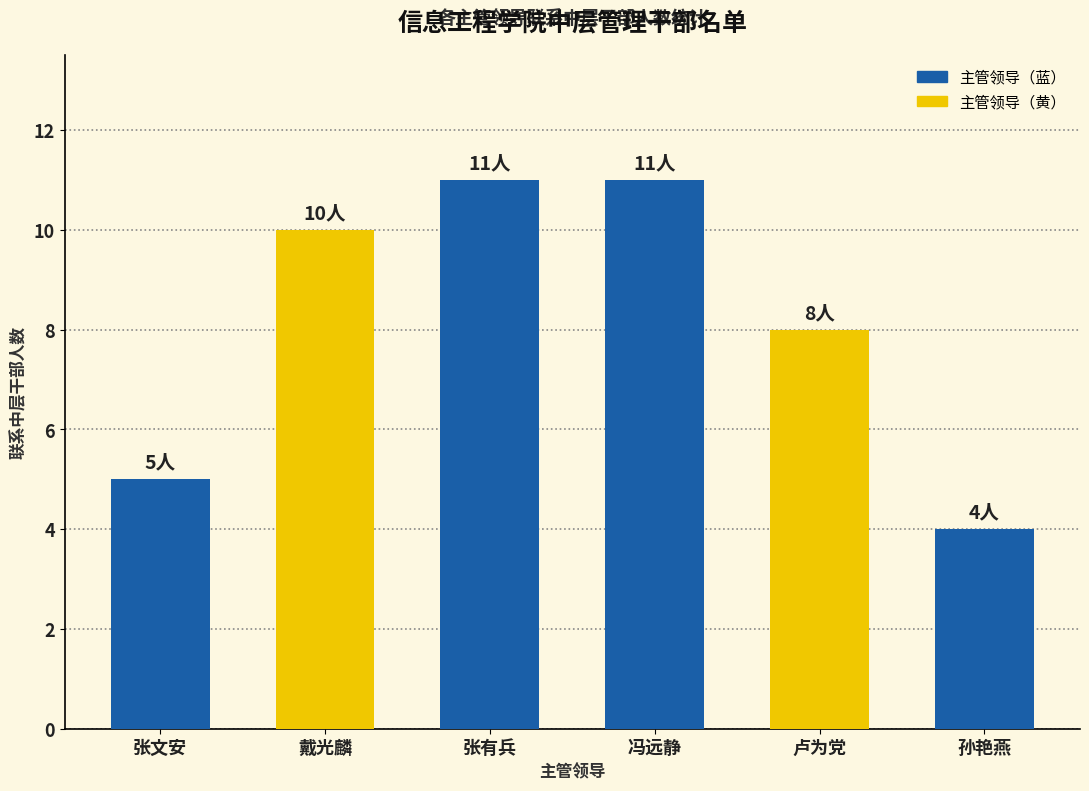

What is the difference between the maximum and minimum values?

7